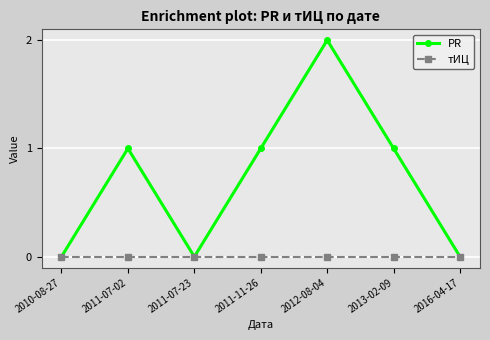

Is the value of PR at 2011-11-26 greater than the value of тИЦ at 2011-07-23?

Yes